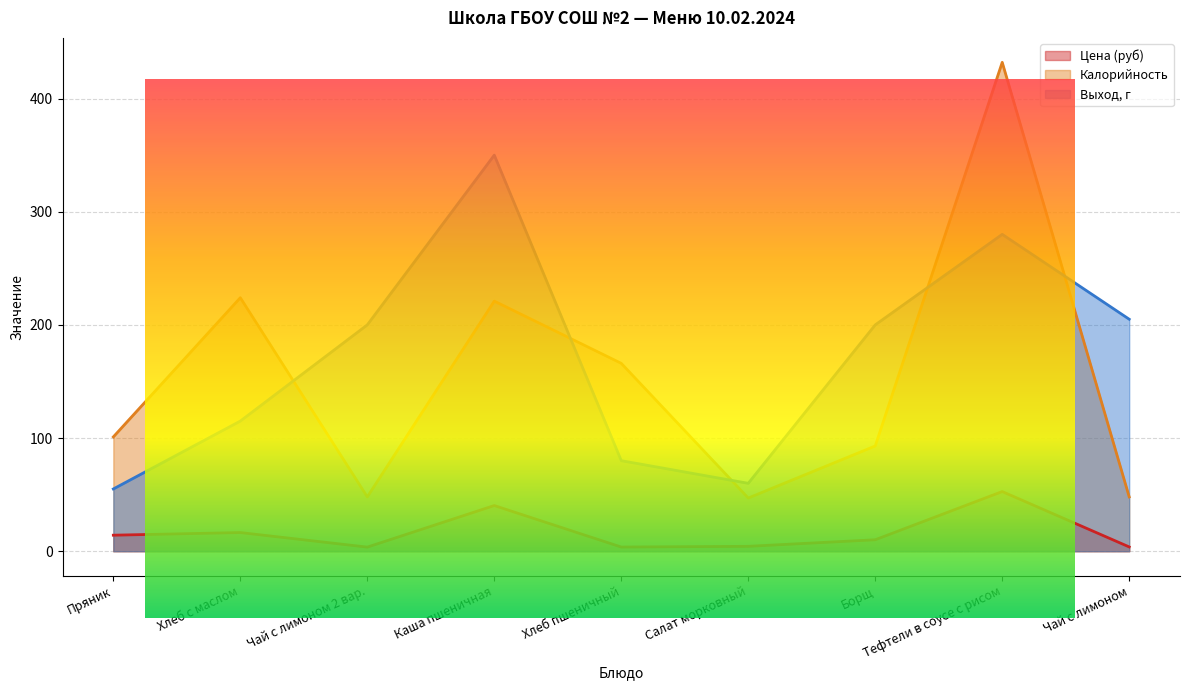

Where does the Выход, г series first go above 200?

Каша пшеничная